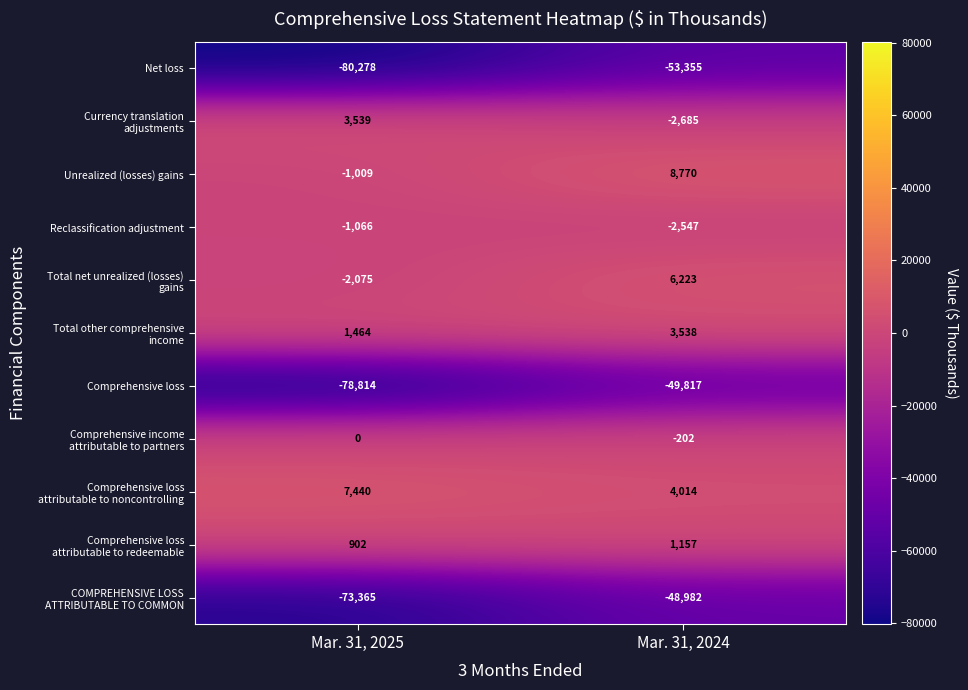

List the labels in order of Reclassification adjustment value, smallest first.

Mar. 31, 2024, Mar. 31, 2025